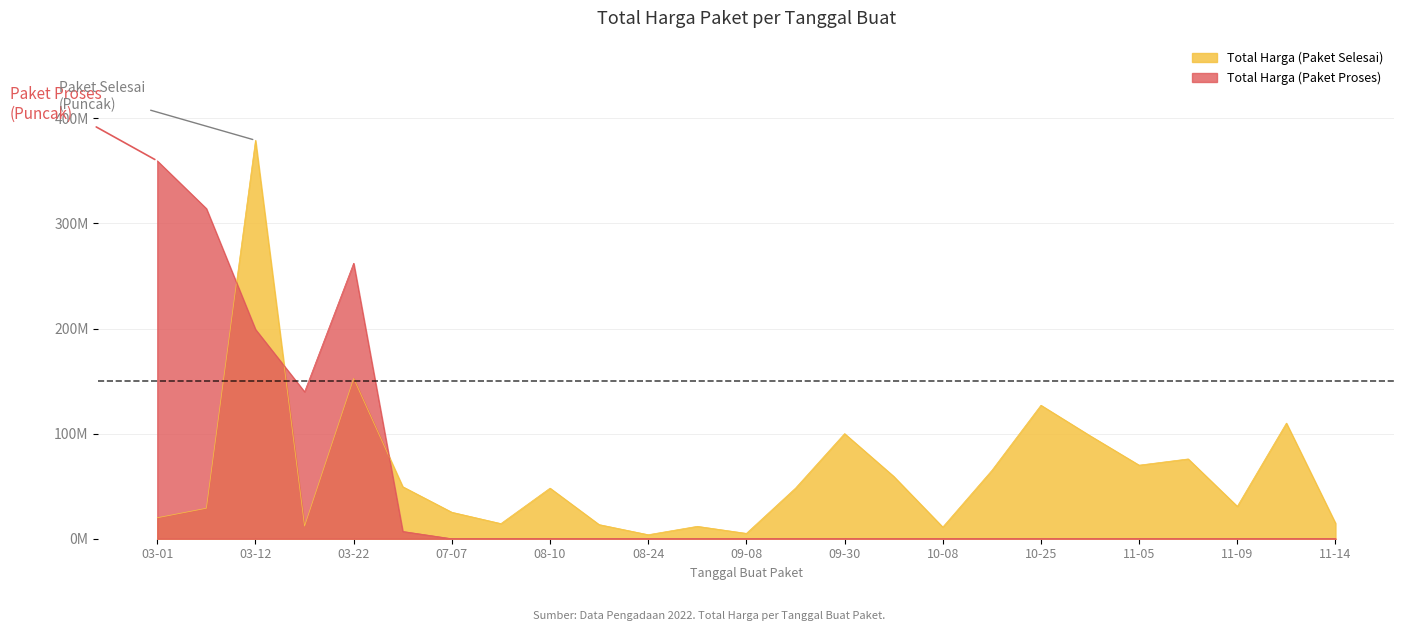

Does the chart display data point markers on the line(s)?

No